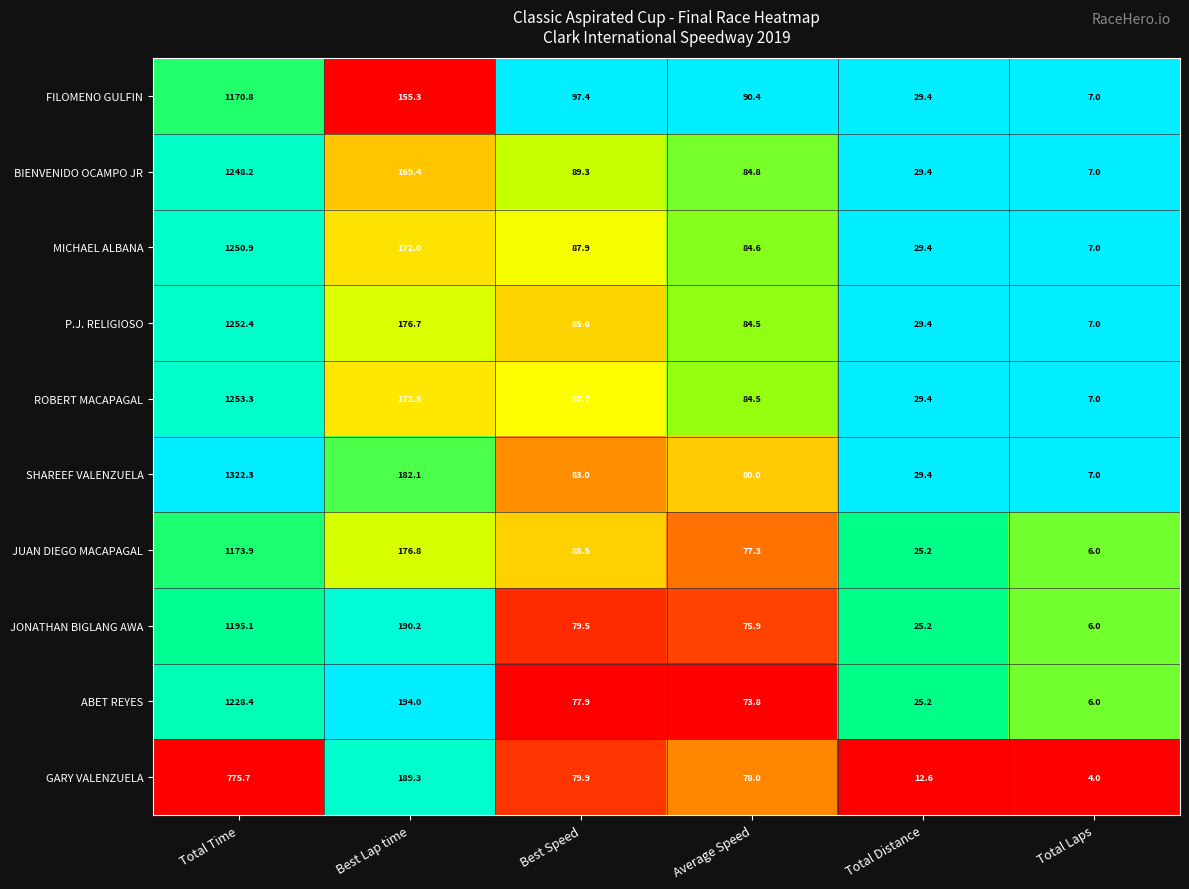

Where is SHAREEF VALENZUELA nearest to the value 664?

Best Lap time